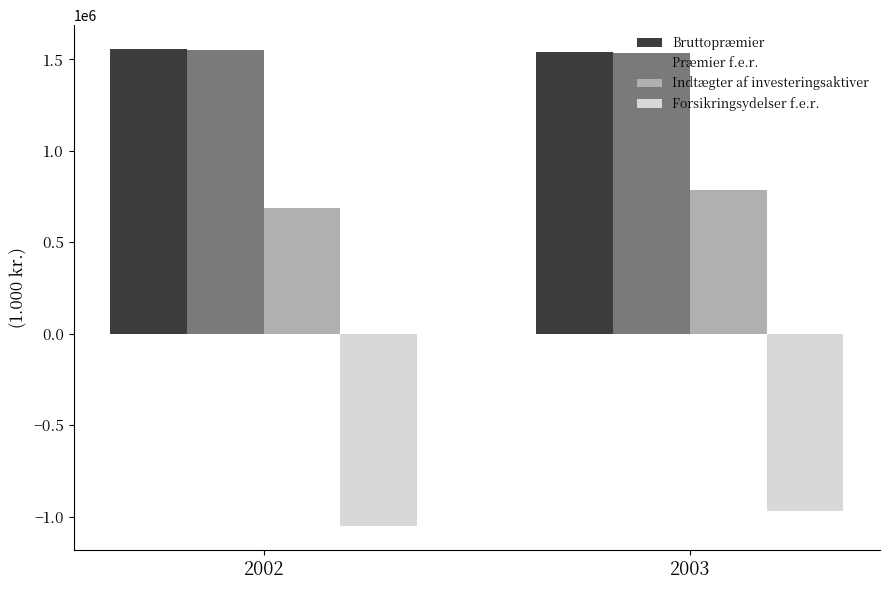

How many bars are there in each group?

4